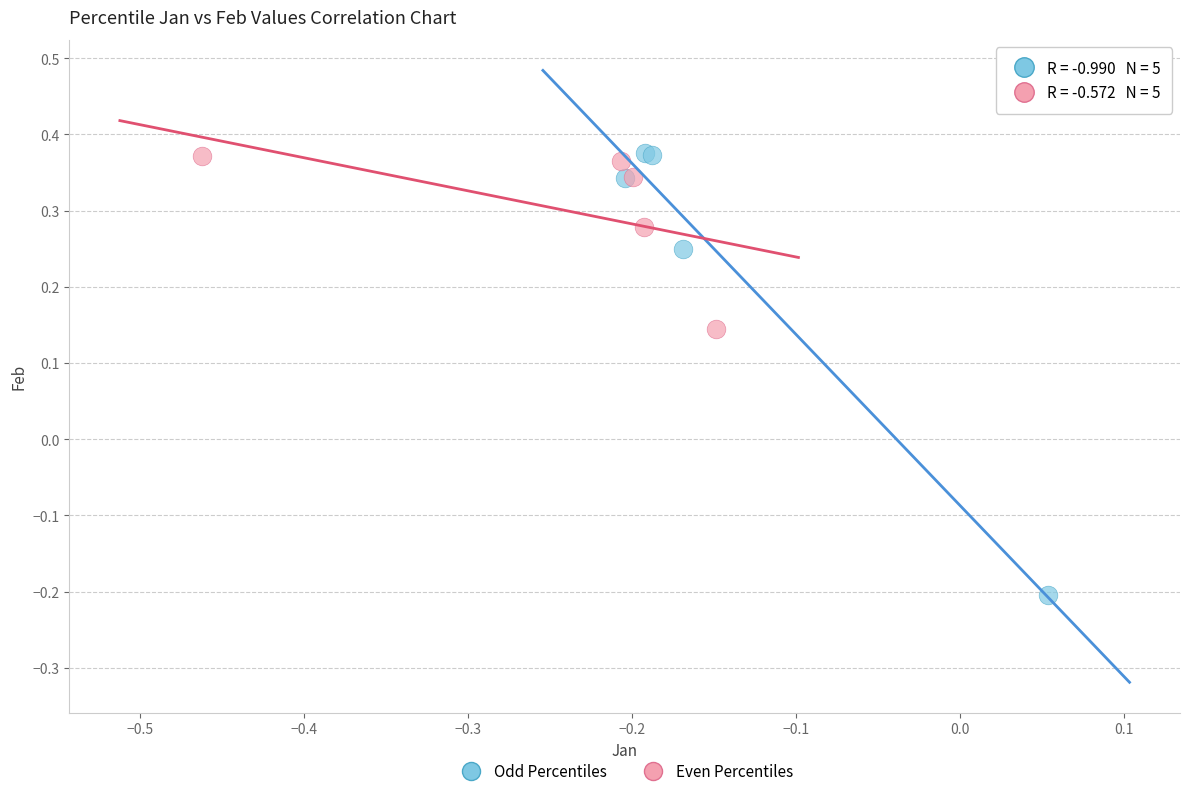

Which series contains the lowest Y value?

Odd Percentiles